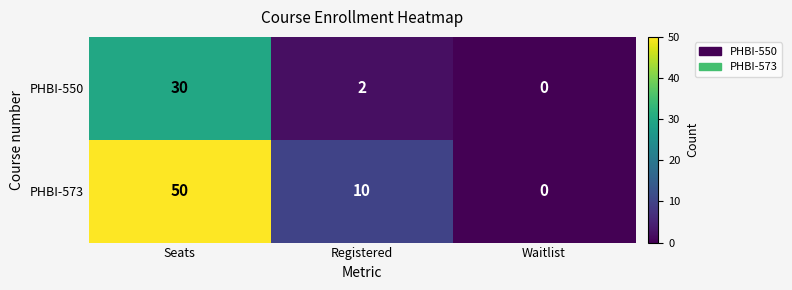

At how many categories does at least one series exceed 16?

1